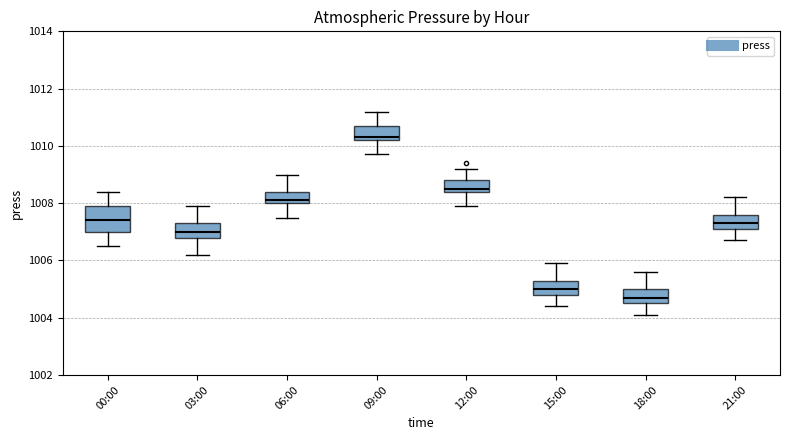

Comparing the boxes themselves (not the whiskers), which one is the tallest?

00:00